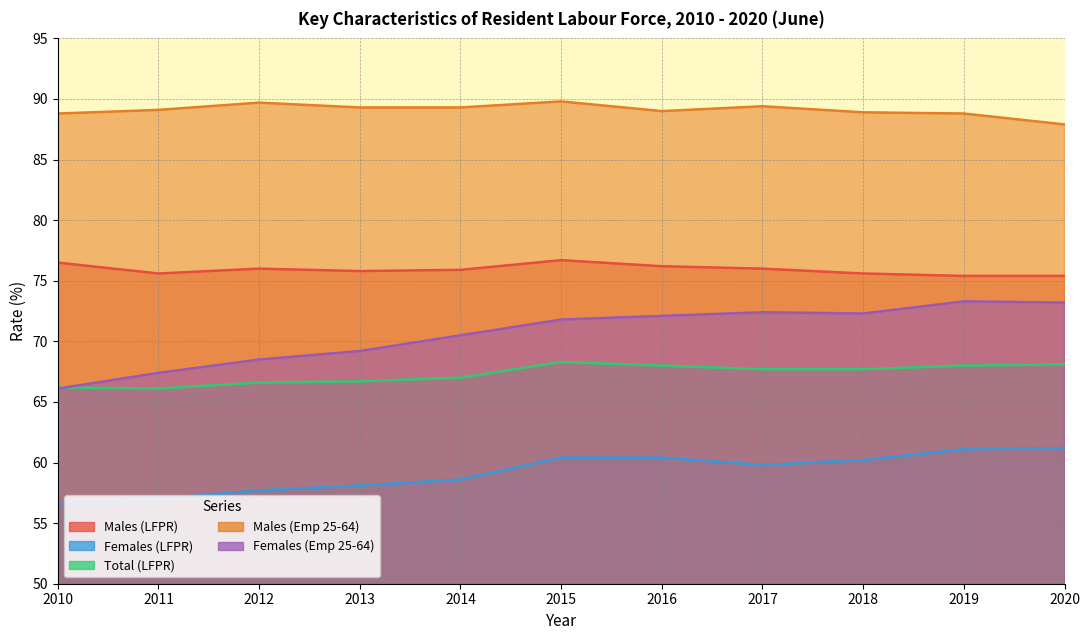

How many data points does each series have?

11